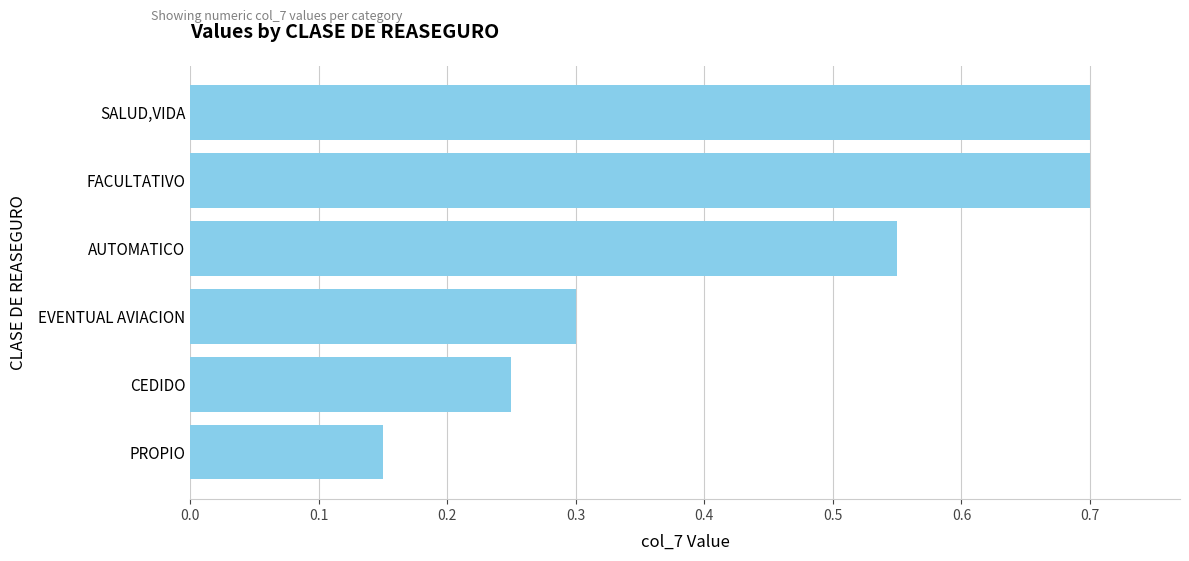

What is the label of the 2nd bar from the bottom?

CEDIDO